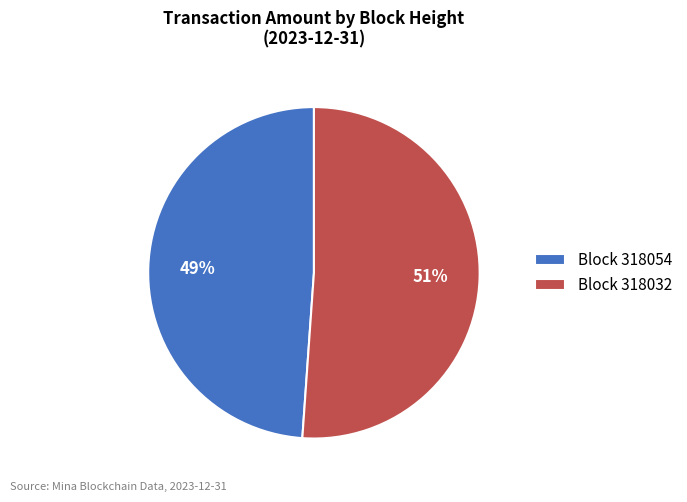

The Block 318054 slice represents 55% of the pie. True or false?

False